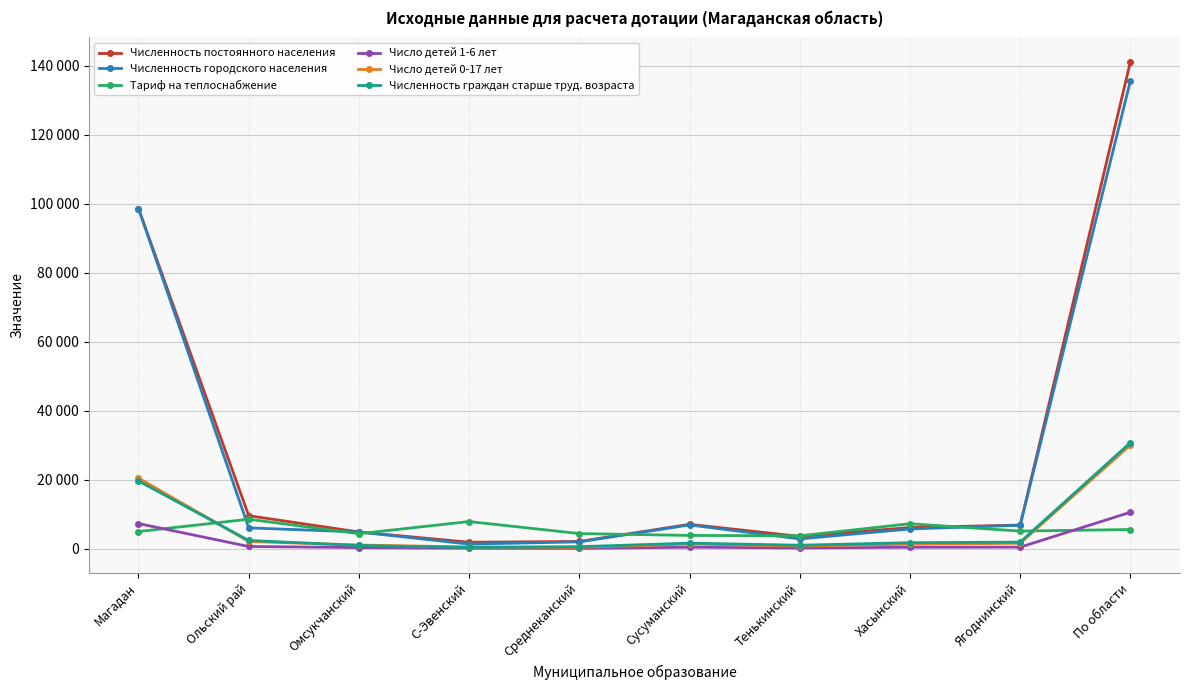

Which category has the highest value across all series?

По области